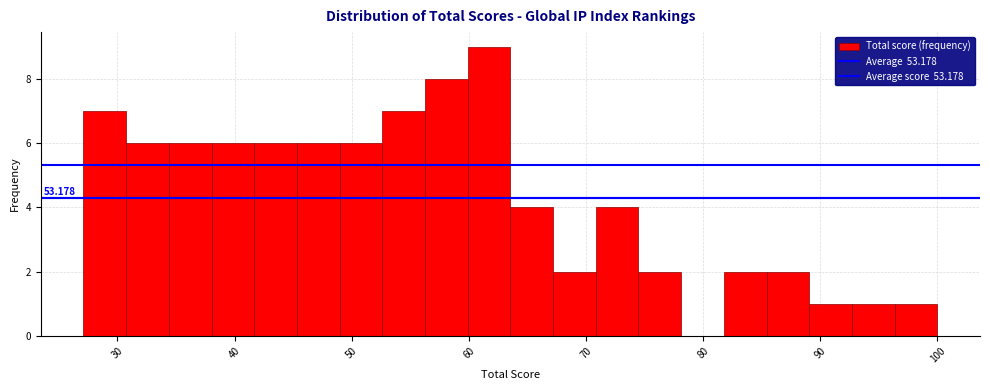

Around what value on the x-axis is the tallest bar? Give the approximate position of its centre, as read against the axis.

62